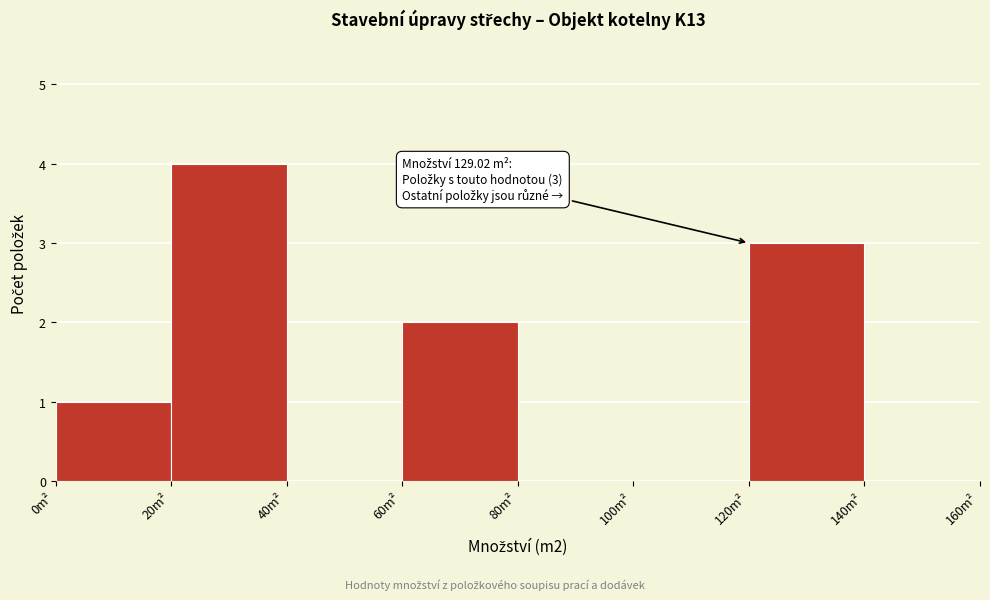

Over which range of the x-axis is the bar tallest?

20 to 40